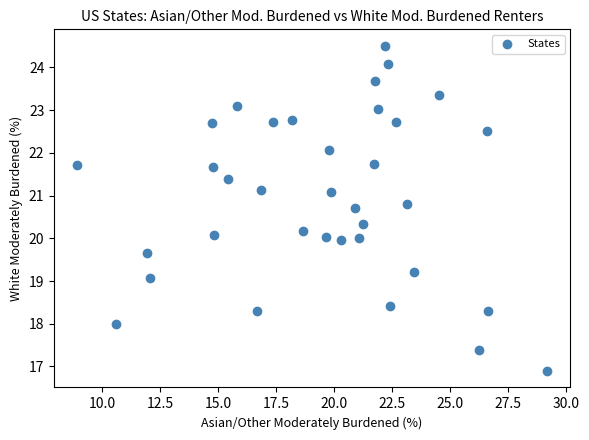

What is the range of Y values (max minus min)?

7.6